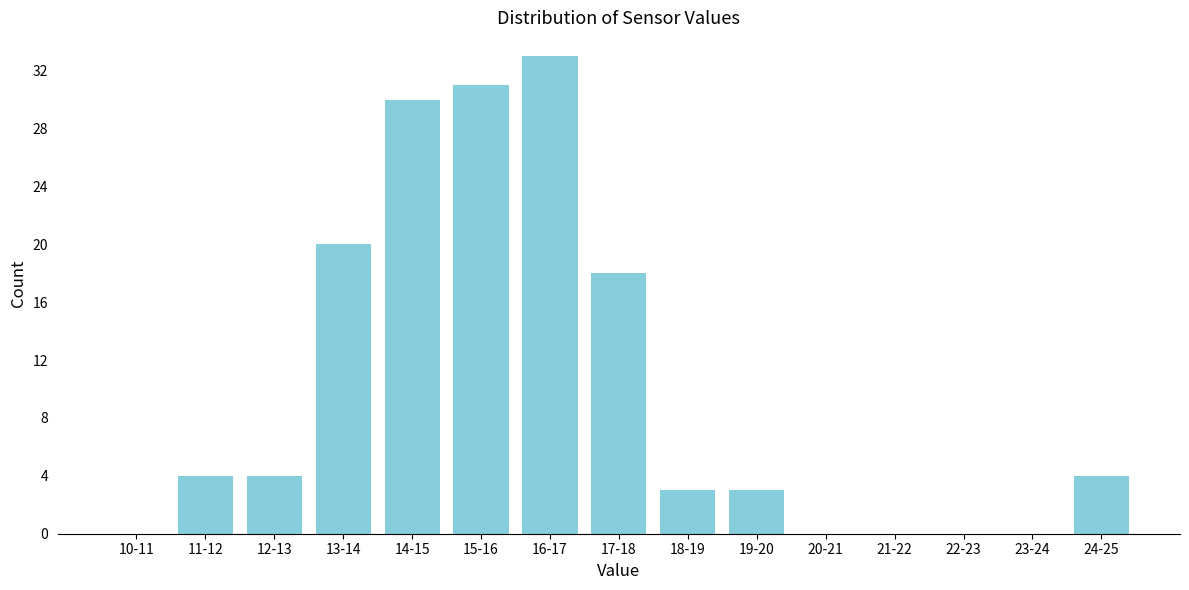

Reading left to right, list all the values displayed in this chart.

10-11=0	11-12=4	12-13=4	13-14=20	14-15=30	15-16=31	16-17=33	17-18=18	18-19=3	19-20=3	20-21=0	21-22=0	22-23=0	23-24=0	24-25=4